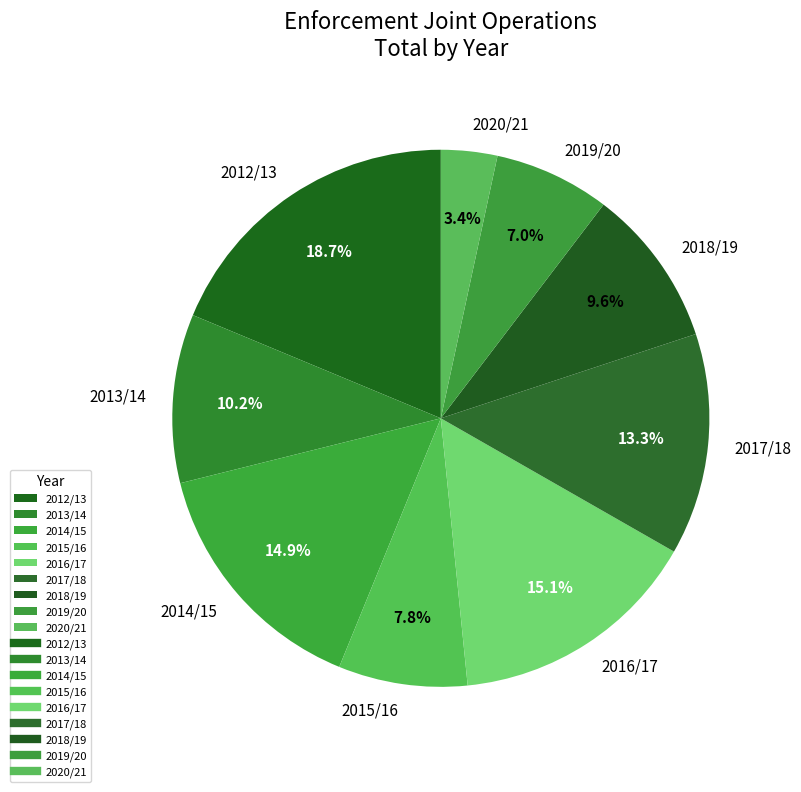

Which has a higher value, 2017/18 or 2018/19?

2017/18